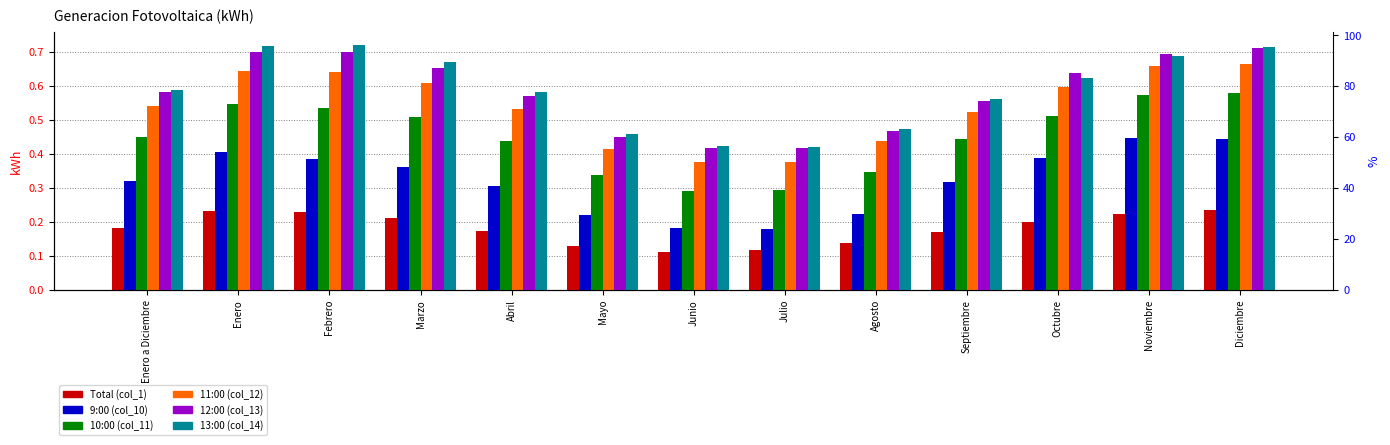

Reading right to left, transcribe all the data shown in this chart.

Total (col_1): Diciembre=0.2	Noviembre=0.2	Octubre=0.2	Septiembre=0.2	Agosto=0.1	Julio=0.1	Junio=0.1	Mayo=0.1	Abril=0.2	Marzo=0.2	Febrero=0.2	Enero=0.2	Enero a Diciembre=0.2
9:00 (col_10): Diciembre=0.4	Noviembre=0.4	Octubre=0.4	Septiembre=0.3	Agosto=0.2	Julio=0.2	Junio=0.2	Mayo=0.2	Abril=0.3	Marzo=0.4	Febrero=0.4	Enero=0.4	Enero a Diciembre=0.3
10:00 (col_11): Diciembre=0.6	Noviembre=0.6	Octubre=0.5	Septiembre=0.4	Agosto=0.3	Julio=0.3	Junio=0.3	Mayo=0.3	Abril=0.4	Marzo=0.5	Febrero=0.5	Enero=0.5	Enero a Diciembre=0.5
11:00 (col_12): Diciembre=0.7	Noviembre=0.7	Octubre=0.6	Septiembre=0.5	Agosto=0.4	Julio=0.4	Junio=0.4	Mayo=0.4	Abril=0.5	Marzo=0.6	Febrero=0.6	Enero=0.6	Enero a Diciembre=0.5
12:00 (col_13): Diciembre=0.7	Noviembre=0.7	Octubre=0.6	Septiembre=0.6	Agosto=0.5	Julio=0.4	Junio=0.4	Mayo=0.4	Abril=0.6	Marzo=0.7	Febrero=0.7	Enero=0.7	Enero a Diciembre=0.6
13:00 (col_14): Diciembre=0.7	Noviembre=0.7	Octubre=0.6	Septiembre=0.6	Agosto=0.5	Julio=0.4	Junio=0.4	Mayo=0.5	Abril=0.6	Marzo=0.7	Febrero=0.7	Enero=0.7	Enero a Diciembre=0.6